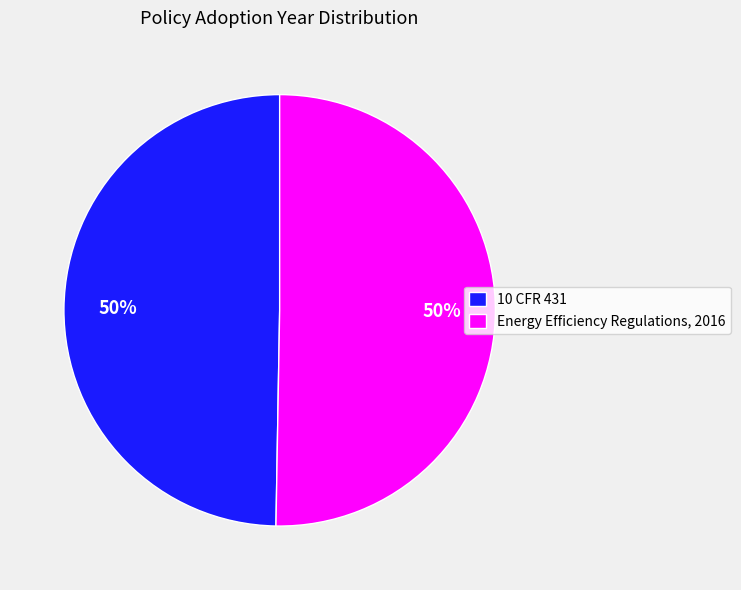

To the nearest percent, what is the average slice percentage?

50%